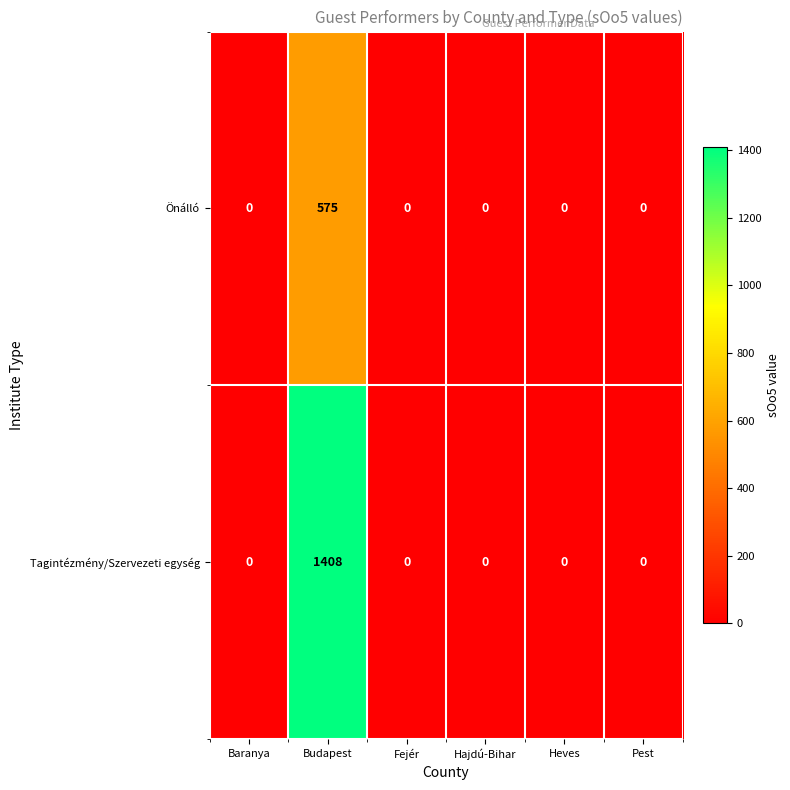

Which category has the highest value in the Tagintézmény/Szervezeti egység series?

Budapest